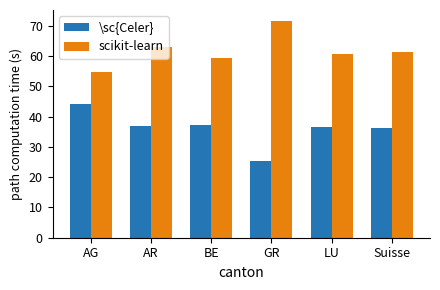

What is the value of the scikit-learn bar at the 3rd from the left?

59.5